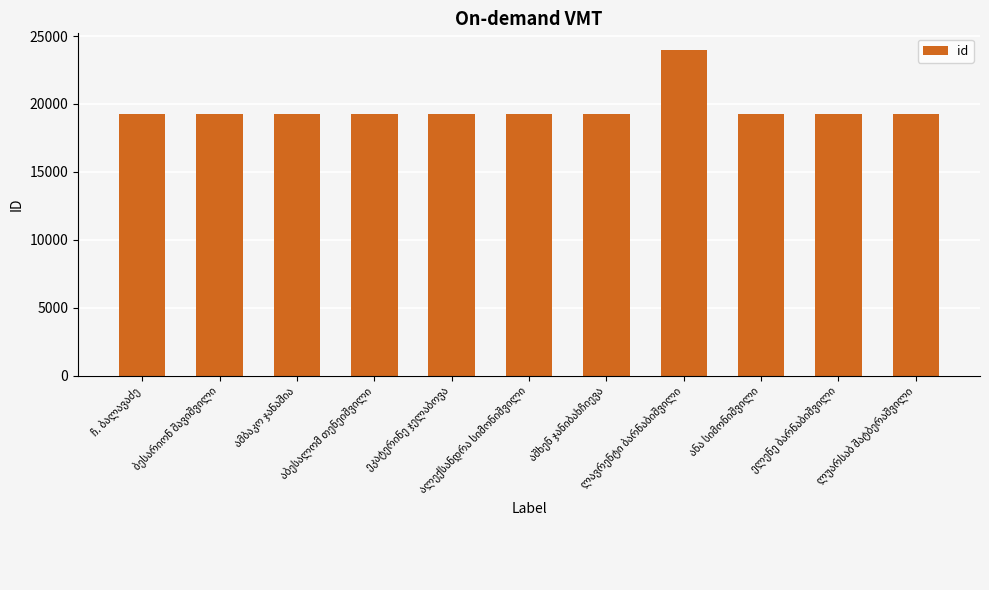

What is the value of the 8th bar from the left?

24002